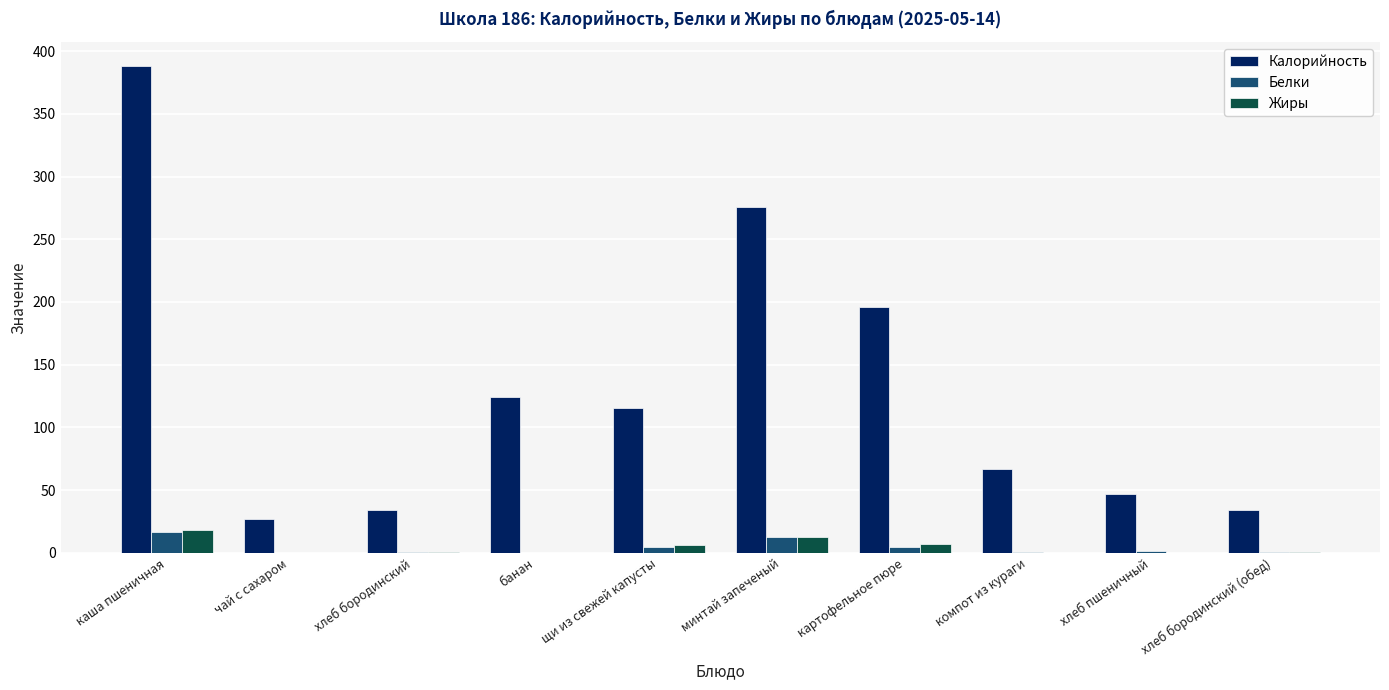

At which category does the chart reach its peak across all series?

каша пшеничная